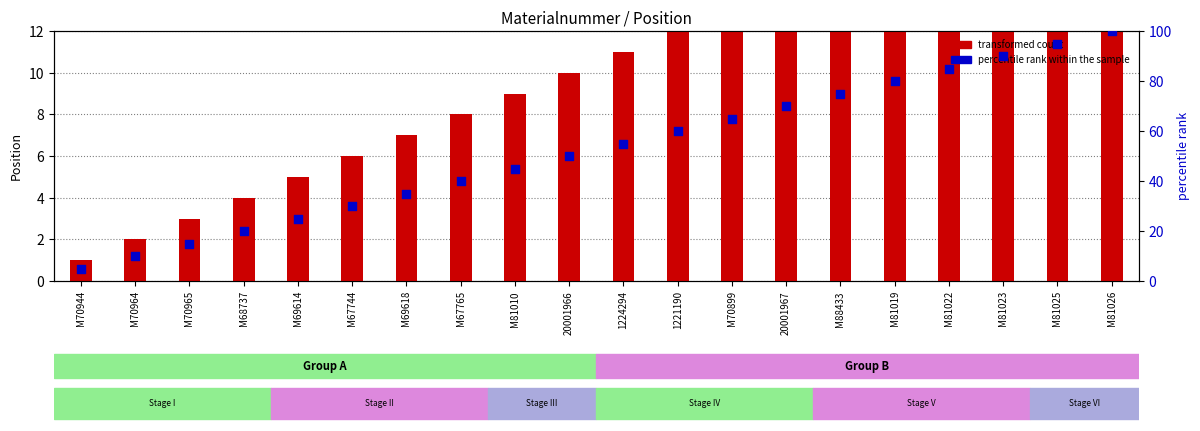

Which series contains the highest Y value?

percentile rank within the sample